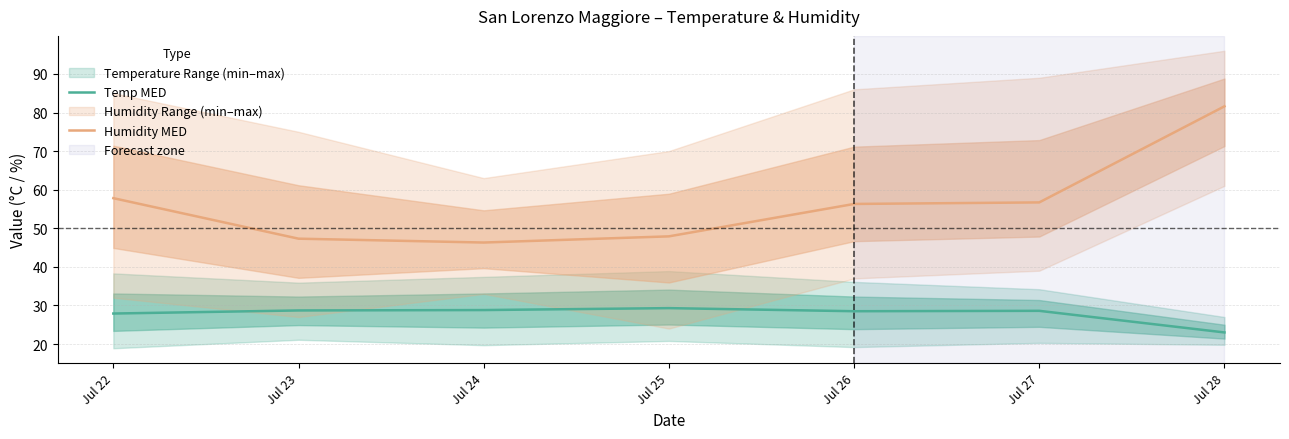

Which category has the lowest value in the Temp MED series?

Jul 28